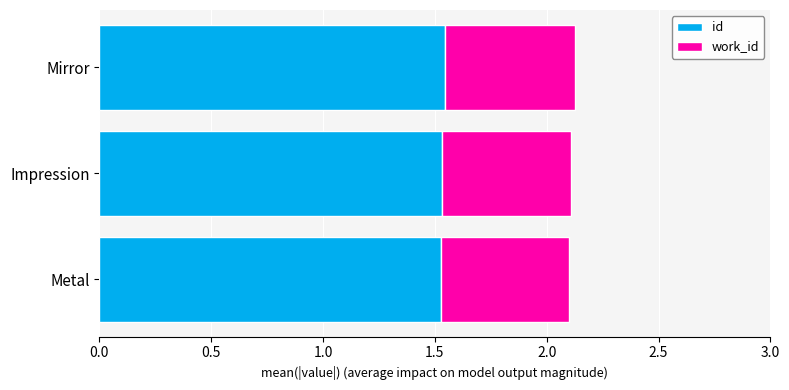

What is the total value across all series at Mirror?

2.1